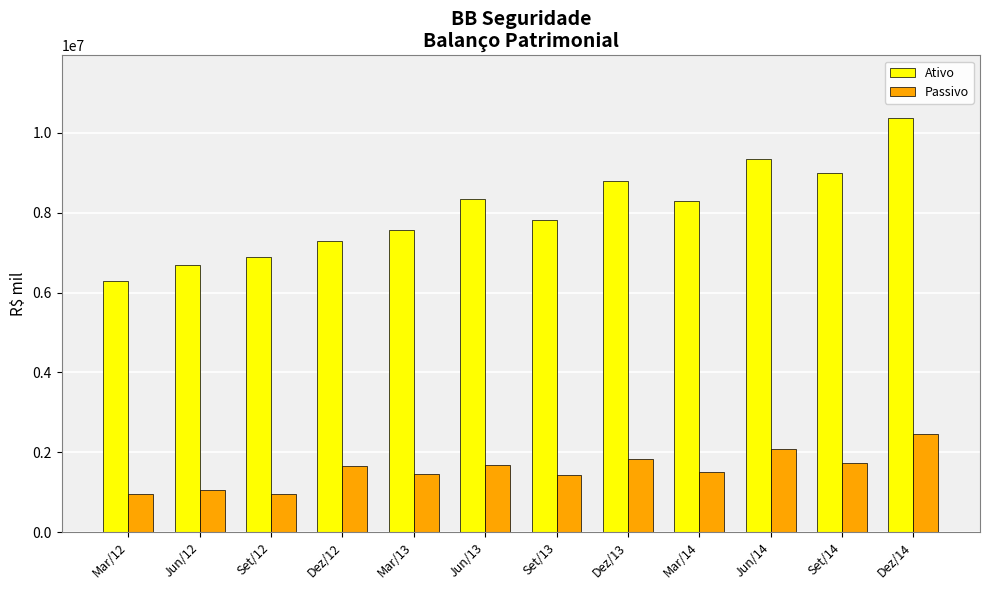

Which series has the largest total across all categories?

Ativo